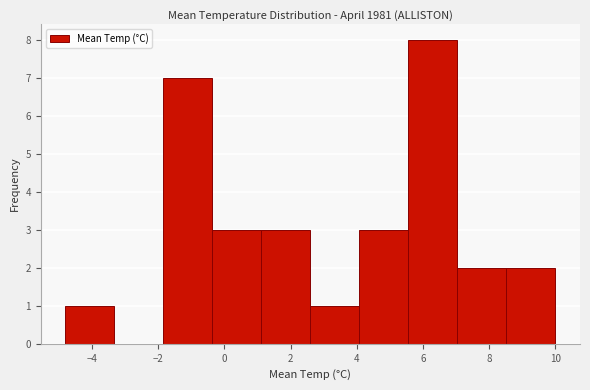

Reading left to right, transcribe this chart: for each bar, give the range it covers on the x-axis and its height. Neither the bar edges nor the heights are printed on the chart, so give them approximately, as read against the axes.

-4.80 to -3.32: 1
-3.32 to -1.84: 0
-1.84 to -0.36: 7
-0.36 to 1.12: 3
1.12 to 2.60: 3
2.60 to 4.08: 1
4.08 to 5.56: 3
5.56 to 7.04: 8
7.04 to 8.52: 2
8.52 to 10.00: 2